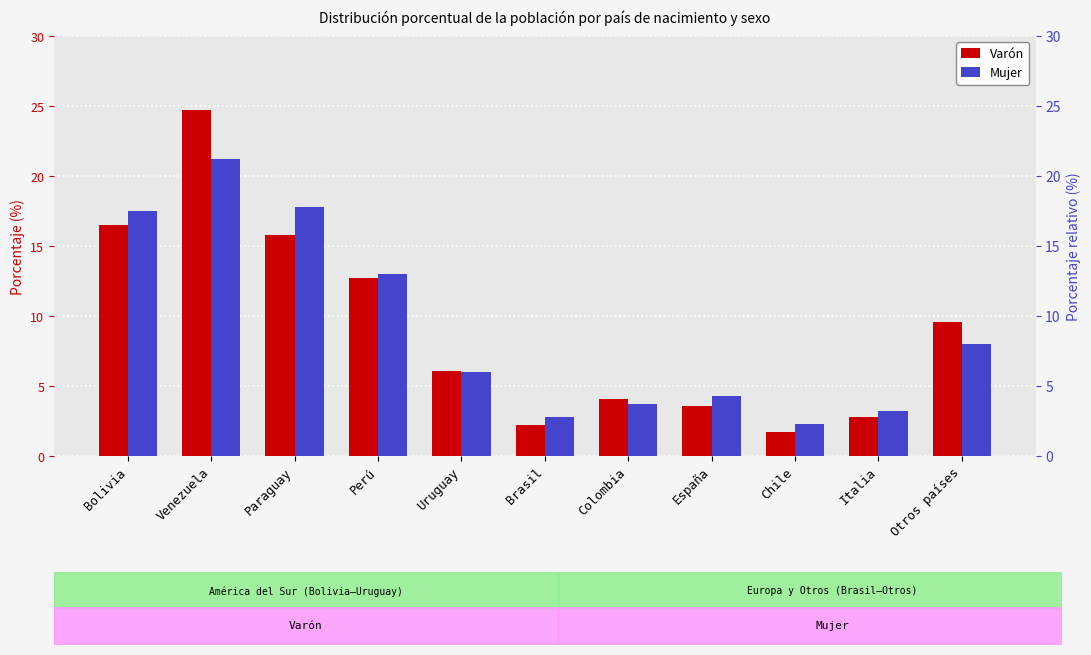

Reading left to right, what are all the values shown in this chart?

Varón: 16.5	24.7	15.8	12.7	6.1	2.2	4.1	3.6	1.7	2.8	9.6
Mujer: 17.5	21.2	17.8	13.0	6.0	2.8	3.7	4.3	2.3	3.2	8.0